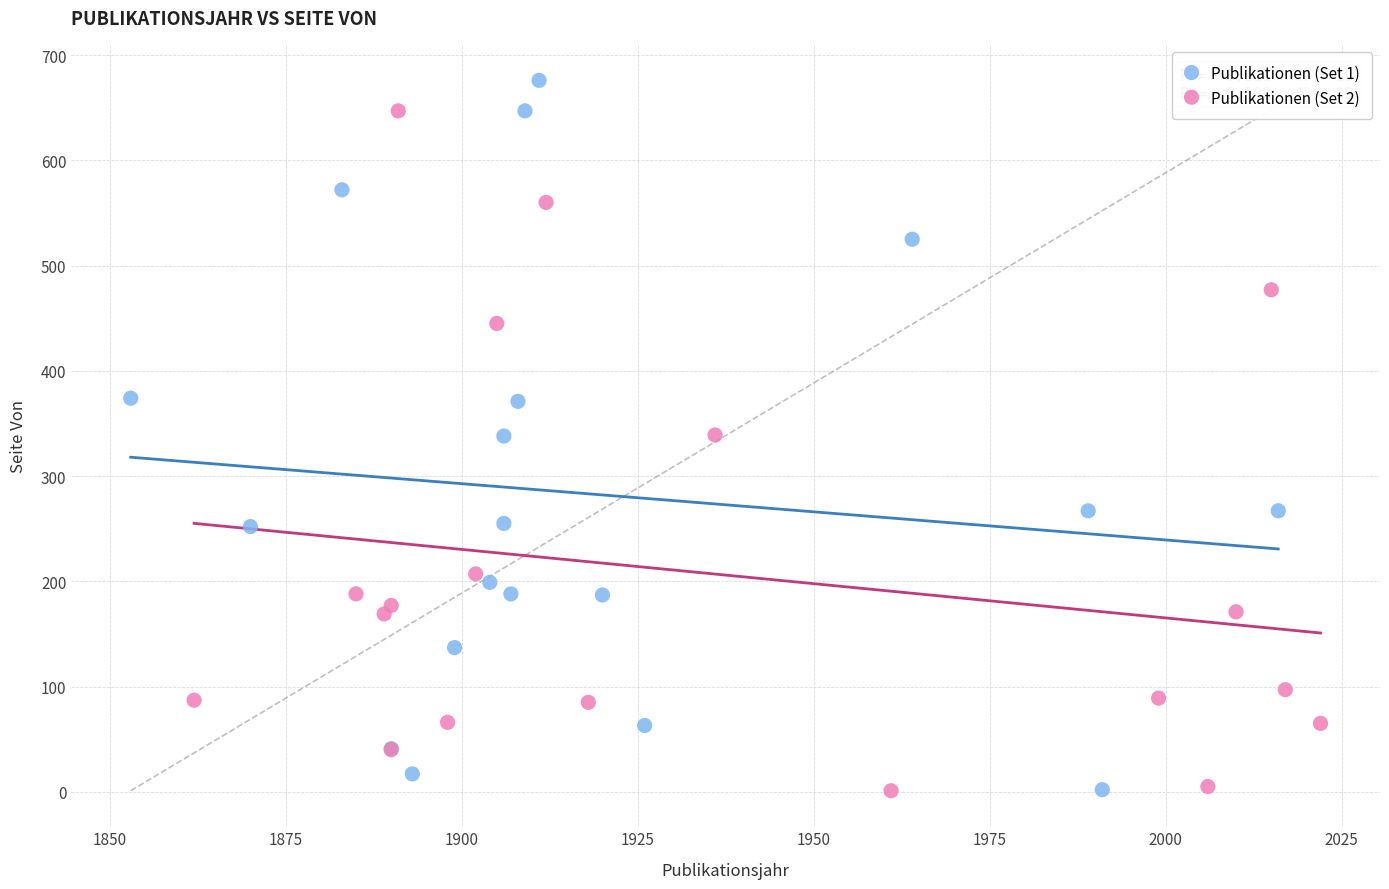

What are all the series names shown in the legend?

Publikationen (Set 1), Publikationen (Set 2)